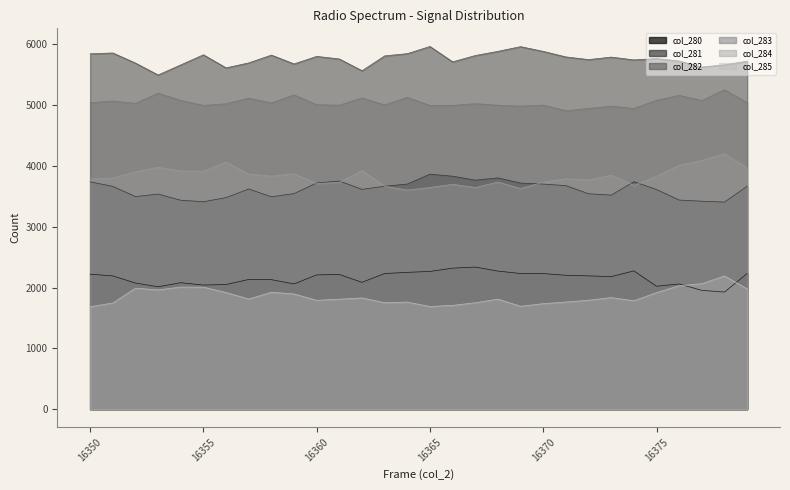

Which series has the widest spread of values?

col_284